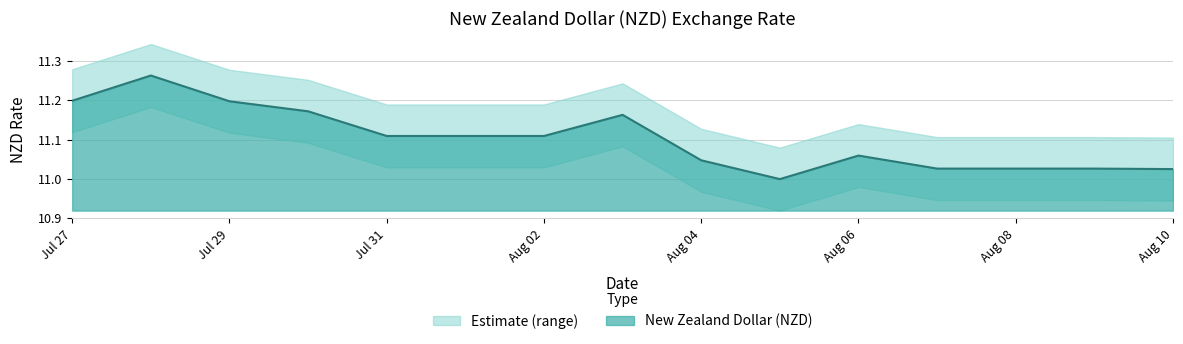

Reading right to left, extract all data points from this chart.

11.0	11.0	11.0	11.0	11.1	11.0	11.0	11.2	11.1	11.1	11.1	11.2	11.2	11.3	11.2